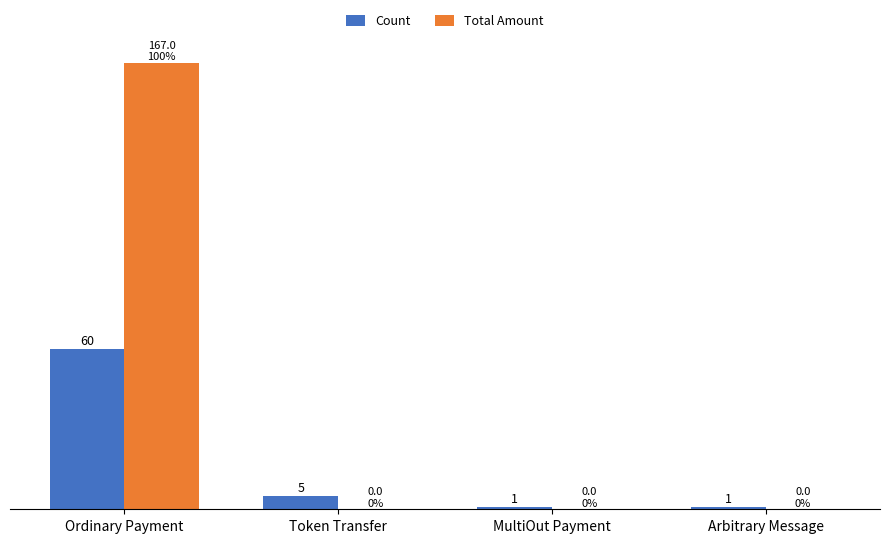

What are all the series names shown in the legend?

Count, Total Amount